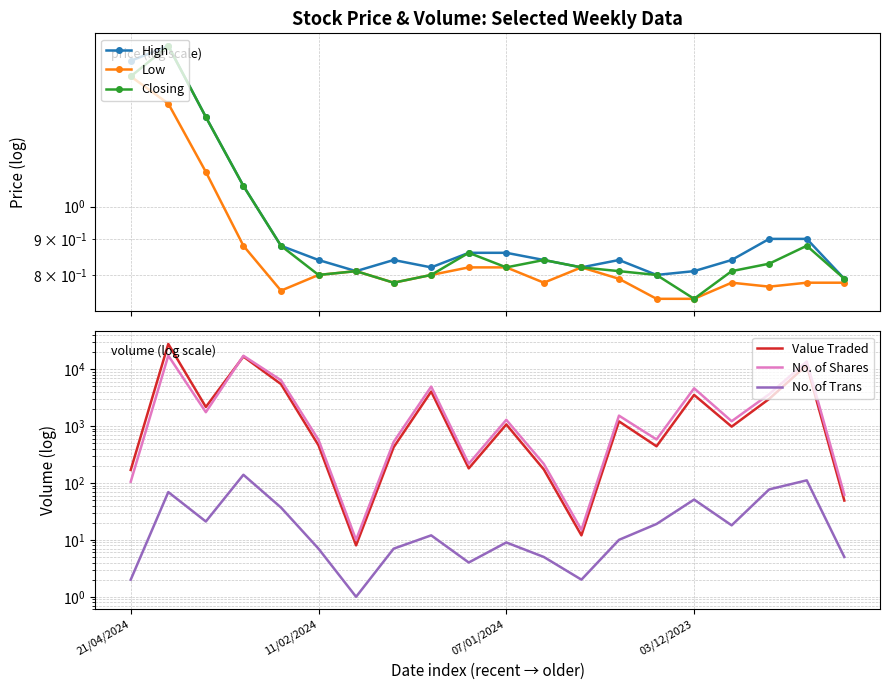

What is the difference between the highest and lowest values at 6?

9.2